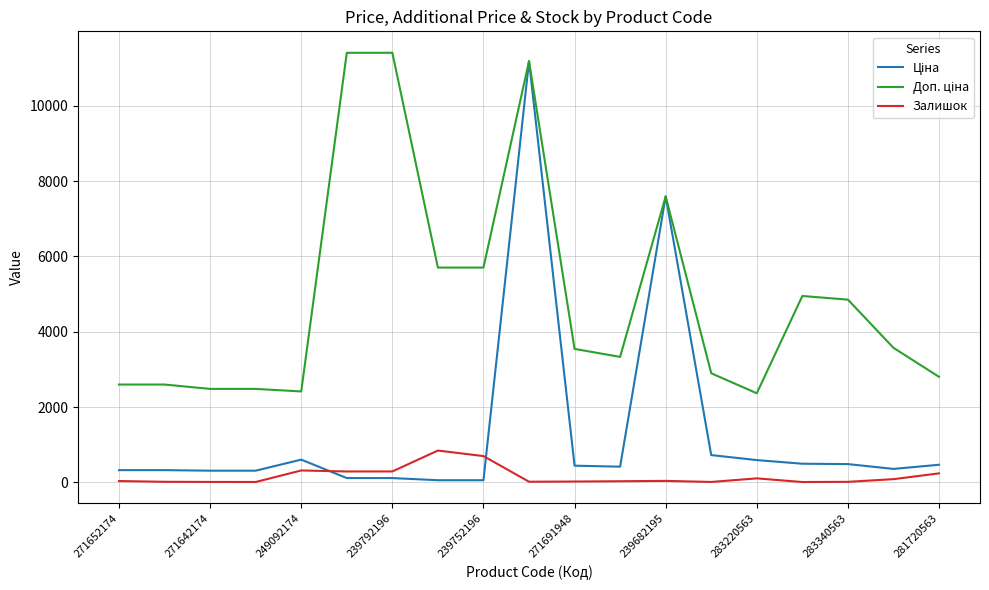

What is the highest value of the Залишок series?

845.0